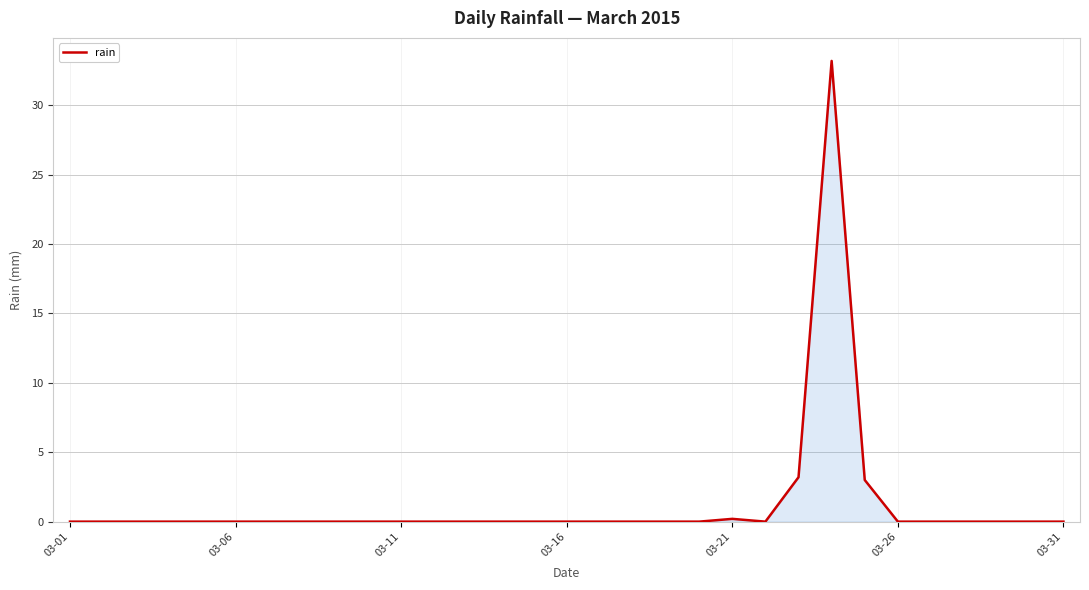

What is the maximum value shown in the chart?

33.2